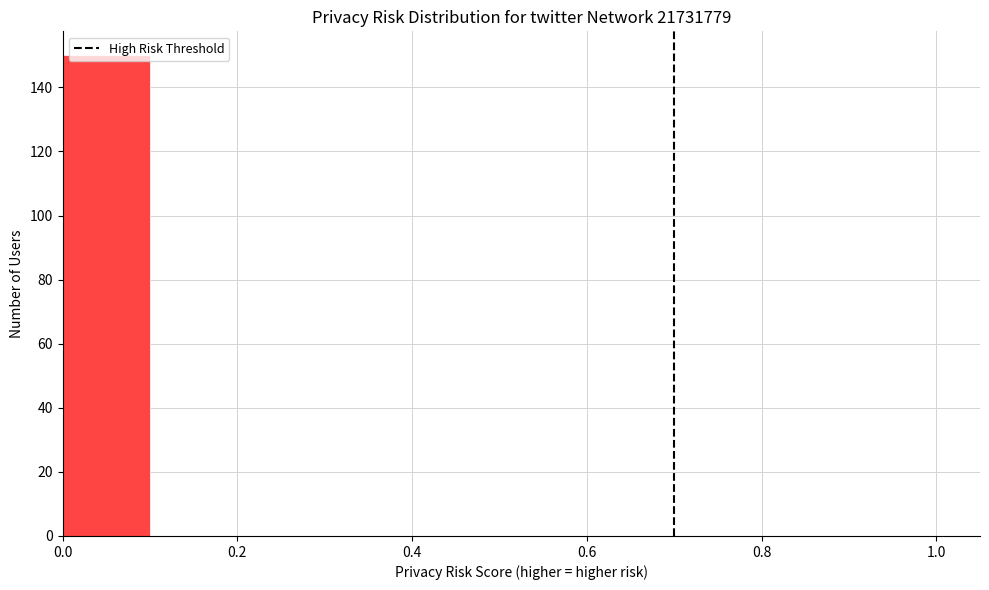

Reading left to right, list every bar in this chart as the range it spans on the x-axis followed by its height. The values are not printed on the chart, so give them approximately, as read against the axis.

0.0 to 0.1: 150
0.1 to 0.2: 0
0.2 to 0.3: 0
0.3 to 0.4: 0
0.4 to 0.5: 0
0.5 to 0.6: 0
0.6 to 0.7: 0
0.7 to 0.8: 0
0.8 to 0.9: 0
0.9 to 1.0: 0